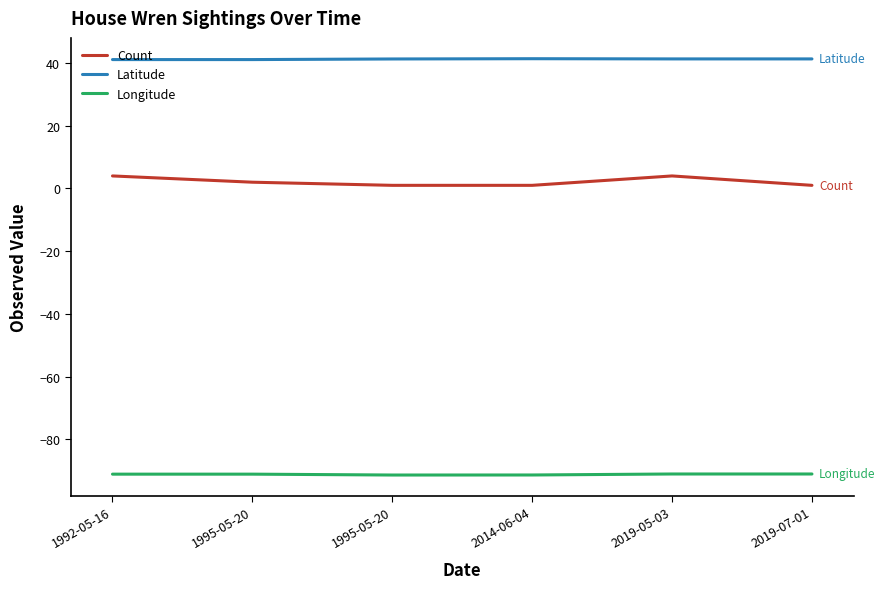

Is it true that Latitude equals 41.4 at 2014-06-04?

True